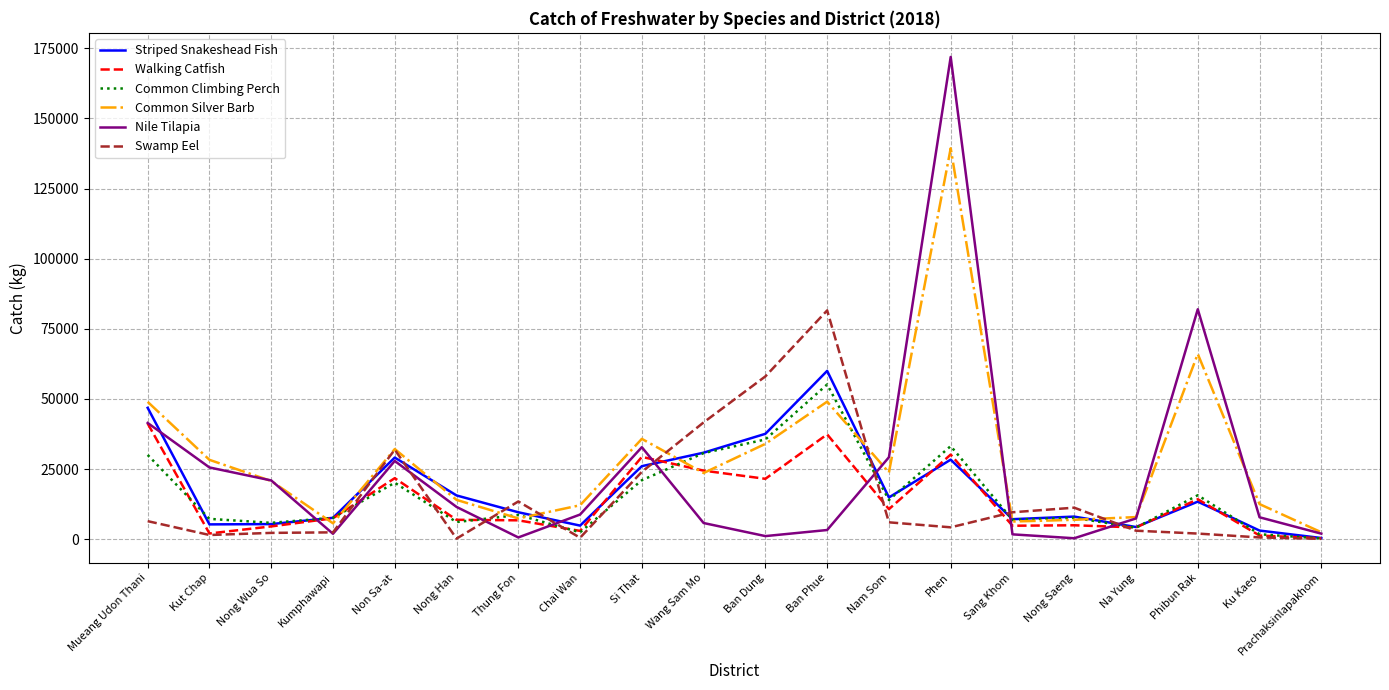

Count the number of categories in the chart.

20